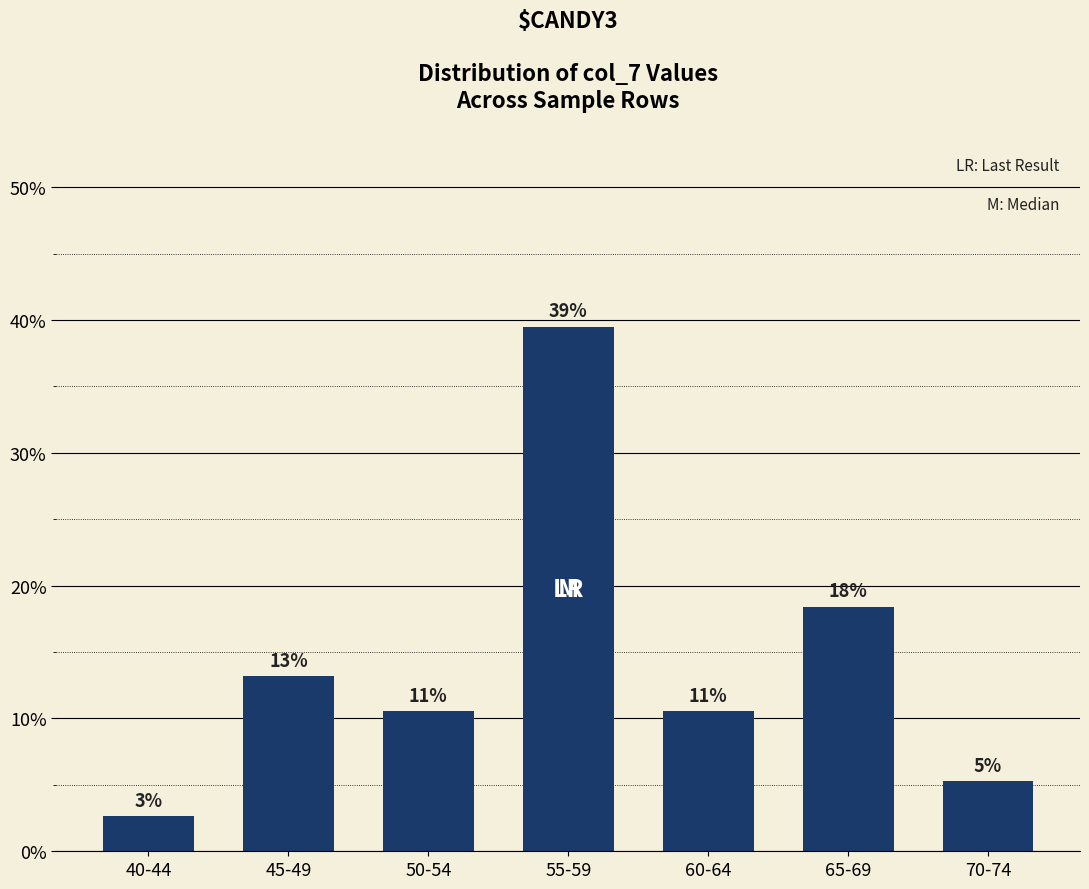

Are the bars horizontal?

No